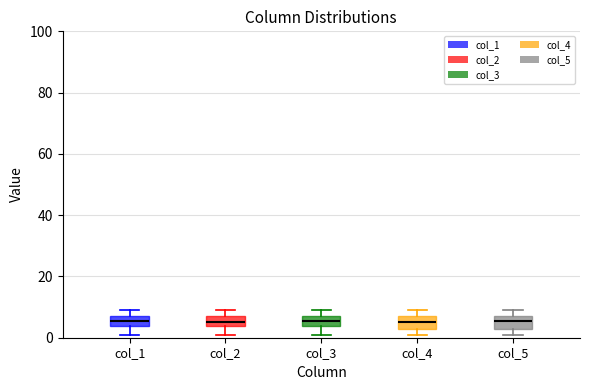

Where does the median line of the box for col_2 sit on the y-axis? The values are not printed on the chart, so give them approximately, as read against the axis.

6